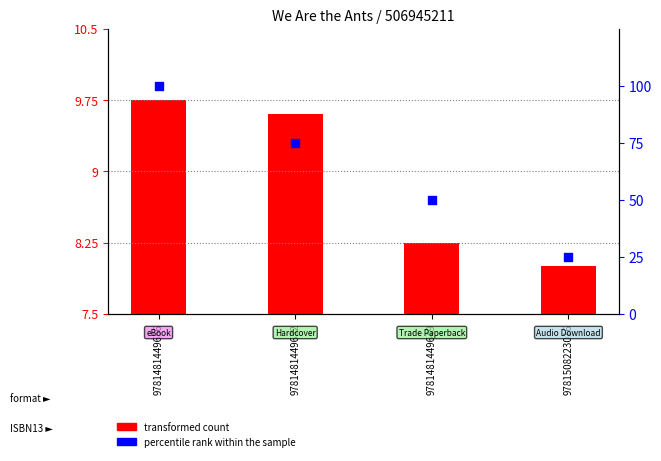

What is the total value across all series at 9781508223016?

33.0